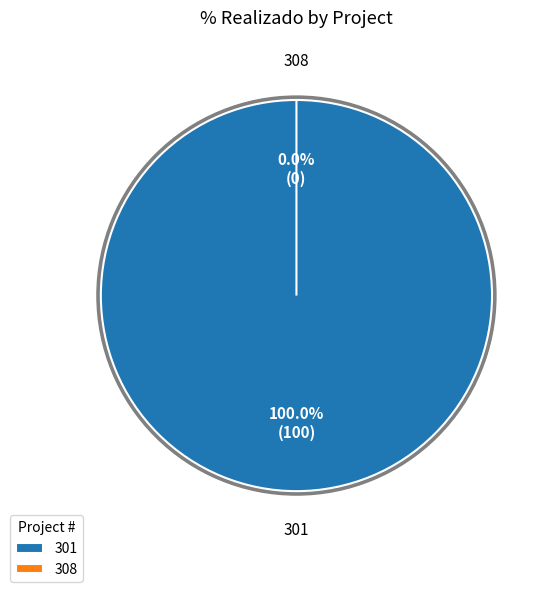

Combined, do 308 and 301 account for over 50%?

Yes